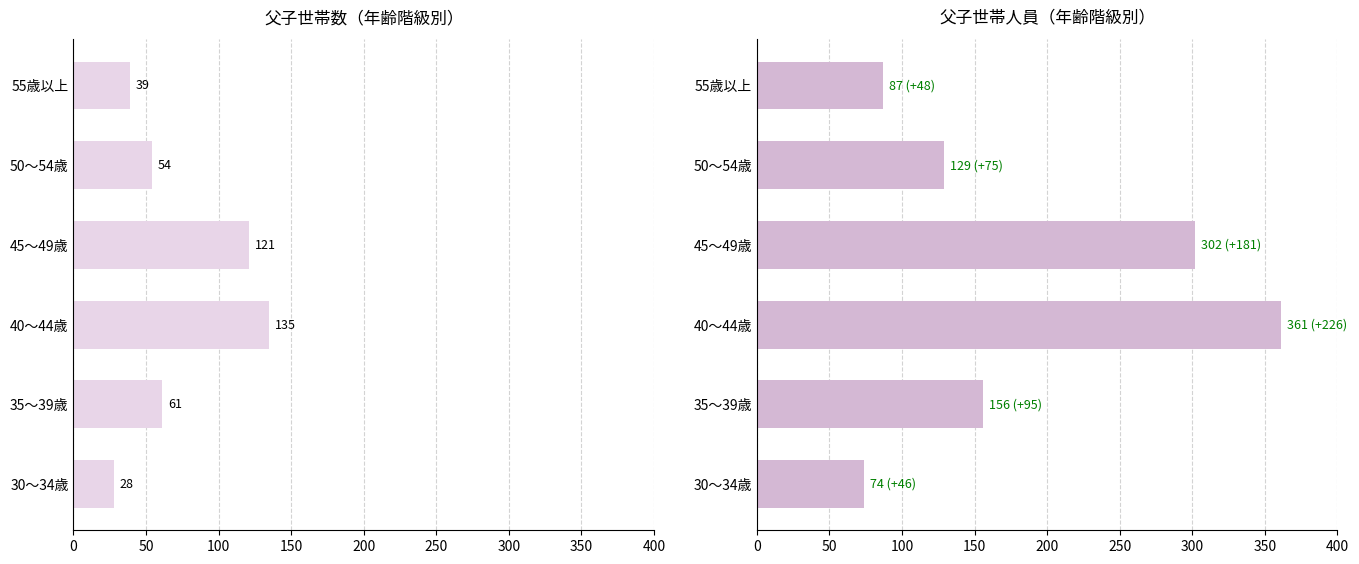

What is the sum of all 世帯人員 values?

1109